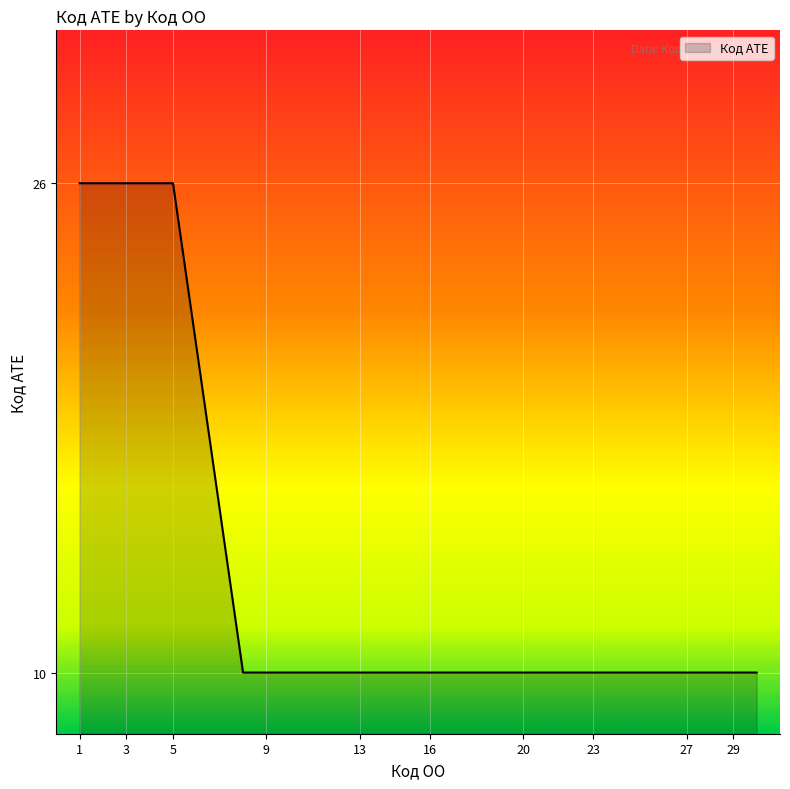

What is the smallest value displayed?

10